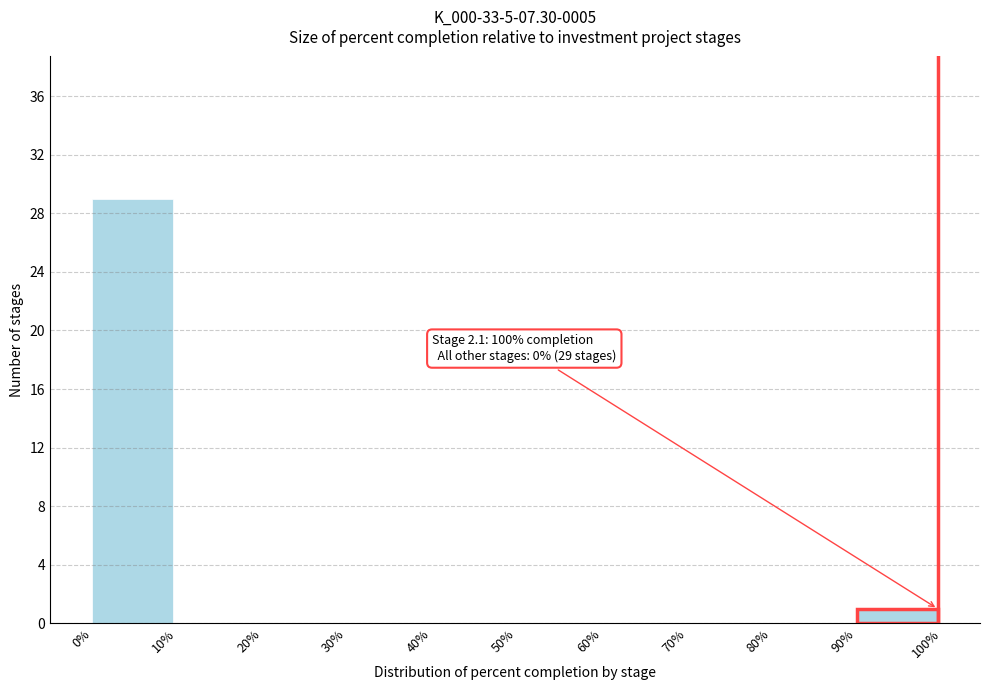

Which range on the x-axis has the tallest bar?

0% to 10%